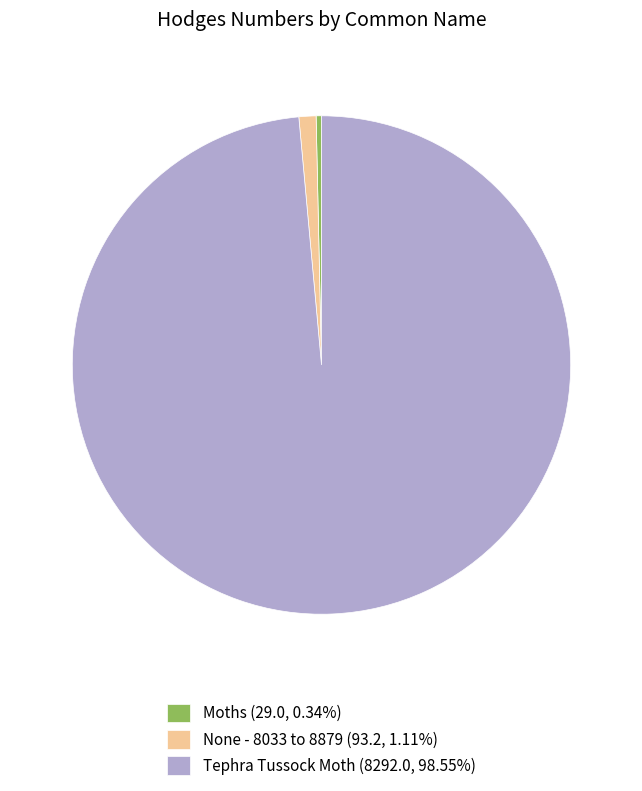

Rank the categories by value from lowest to highest.

Moths, None - 8033 to 8879, Tephra Tussock Moth